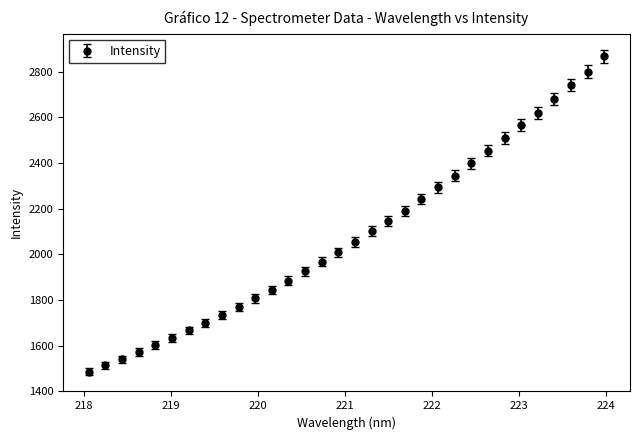

What is the value of the 4th point from the left?

1572.3